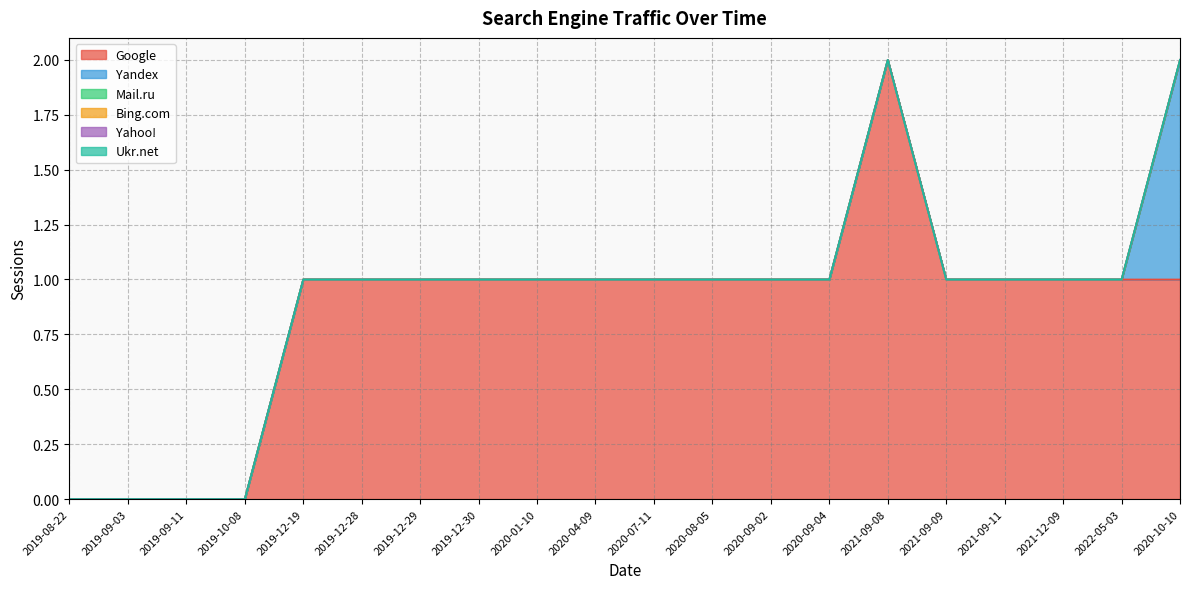

Between 2020-07-11 and 2021-12-09, which series saw the biggest shift?

Google